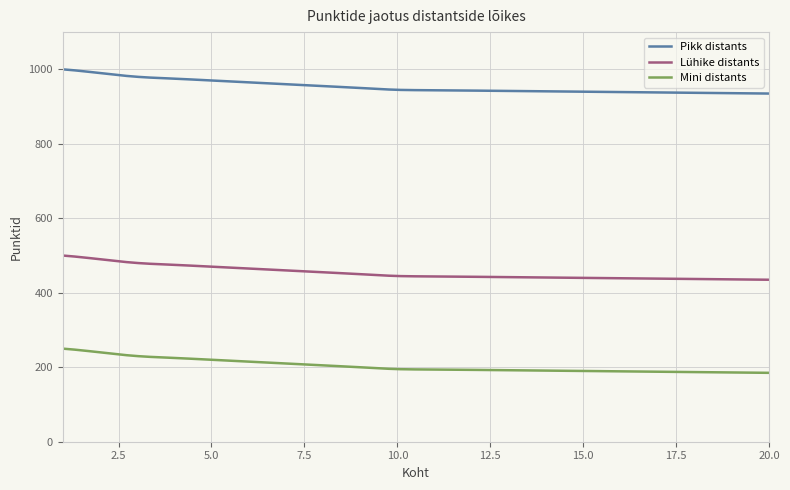

Does the chart have visible grid lines?

Yes